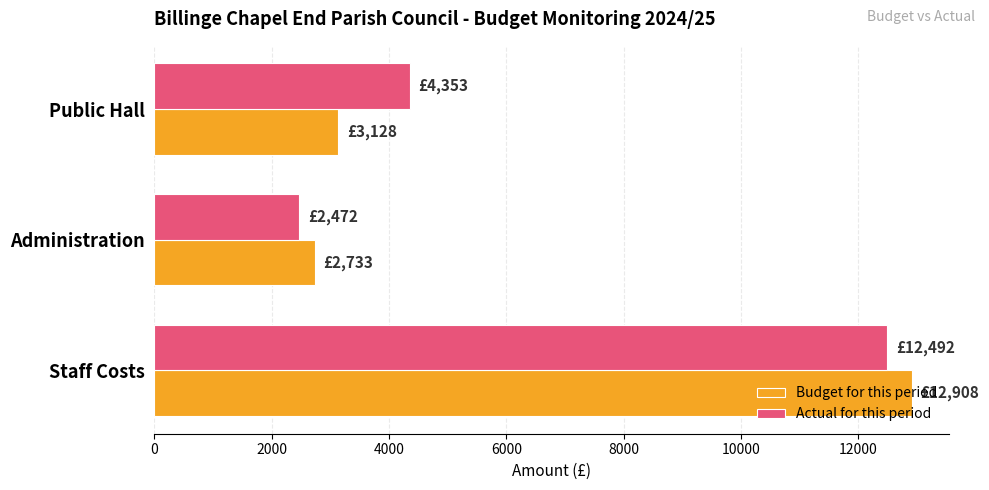

What is the average value of the Actual for this period series?

6439